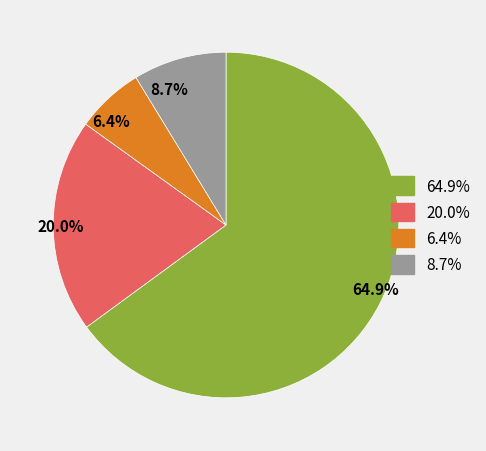

What is the total percentage of 64.9% and 6.4%?

71.3%